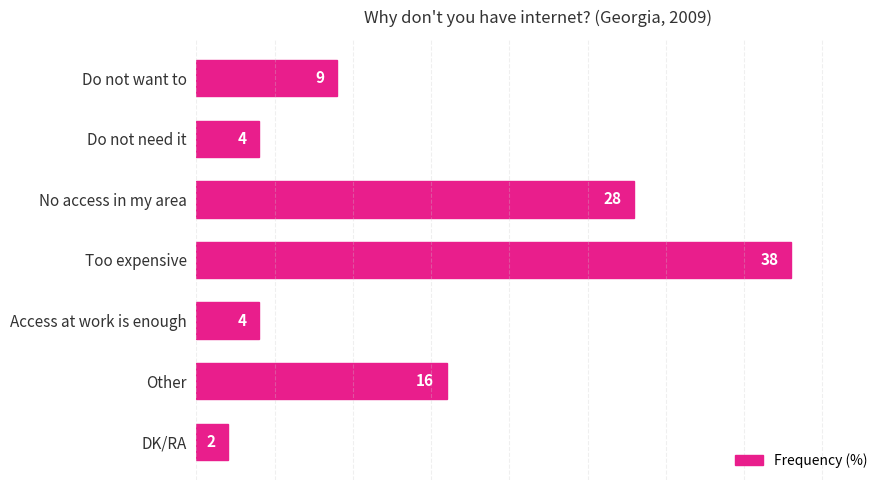

What is the sum of all values?

101